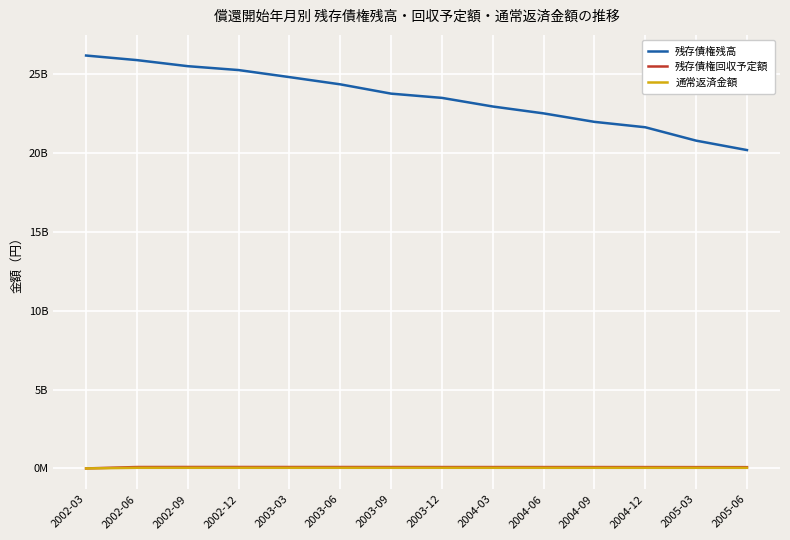

Reading right to left, what are all the values shown in this chart?

残存債権残高: 20184699165	20782207037	21630525766	21972805865	22510360809	22946472907	23493216048	23762200837	24351730233	24810509081	25256949831	25503528924	25887892365	26178200000
残存債権回収予定額: 80152785	82405569	84459766	85762118	85591592	86920178	86916957	88287543	89042904	89411768	90800186	91000664	89001348	0
通常返済金額: 39588688	40078522	40500665	40331581	40762928	40615000	40999895	40840482	41405501	40913818	41123620	40978114	41262948	0